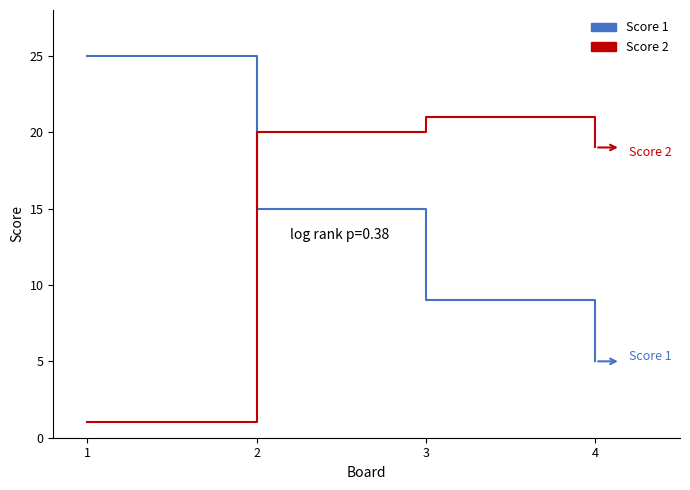

What is the sum of the Score 2 values at 4 and 2?

39